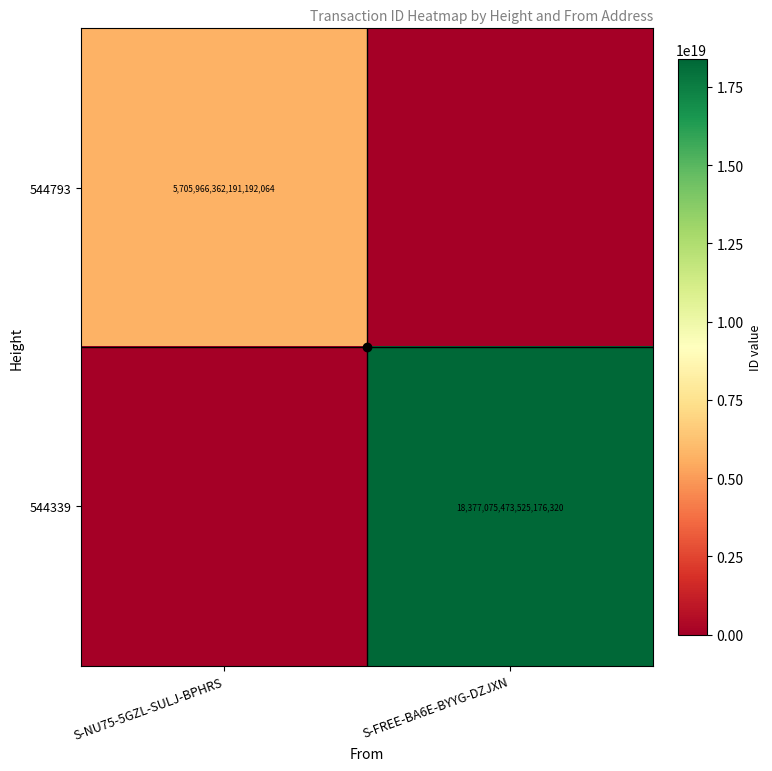

True or false: 544339 has a value of 18377075473525176320 at S-FREE-BA6E-BYYG-DZJXN.

True